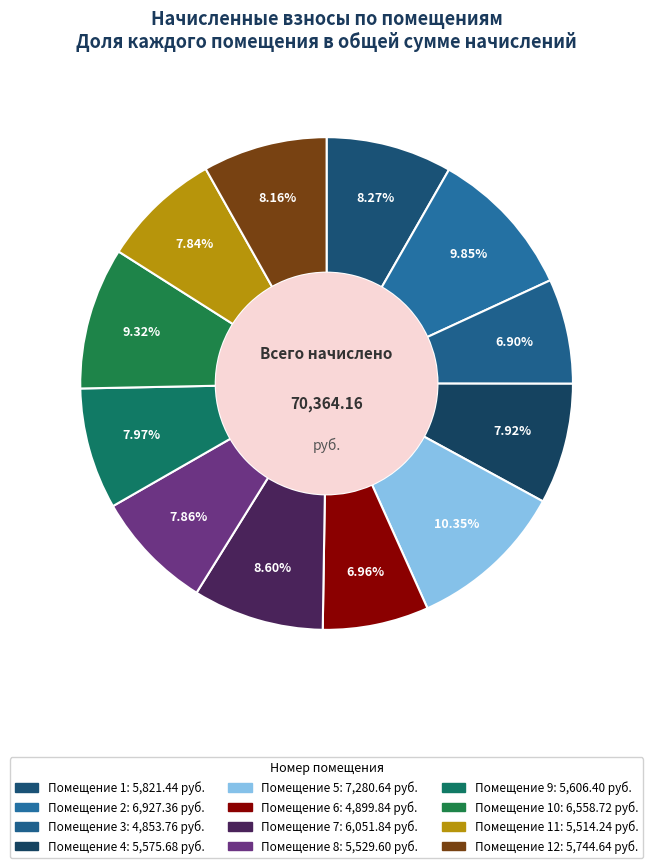

How many segments does this pie chart have?

12